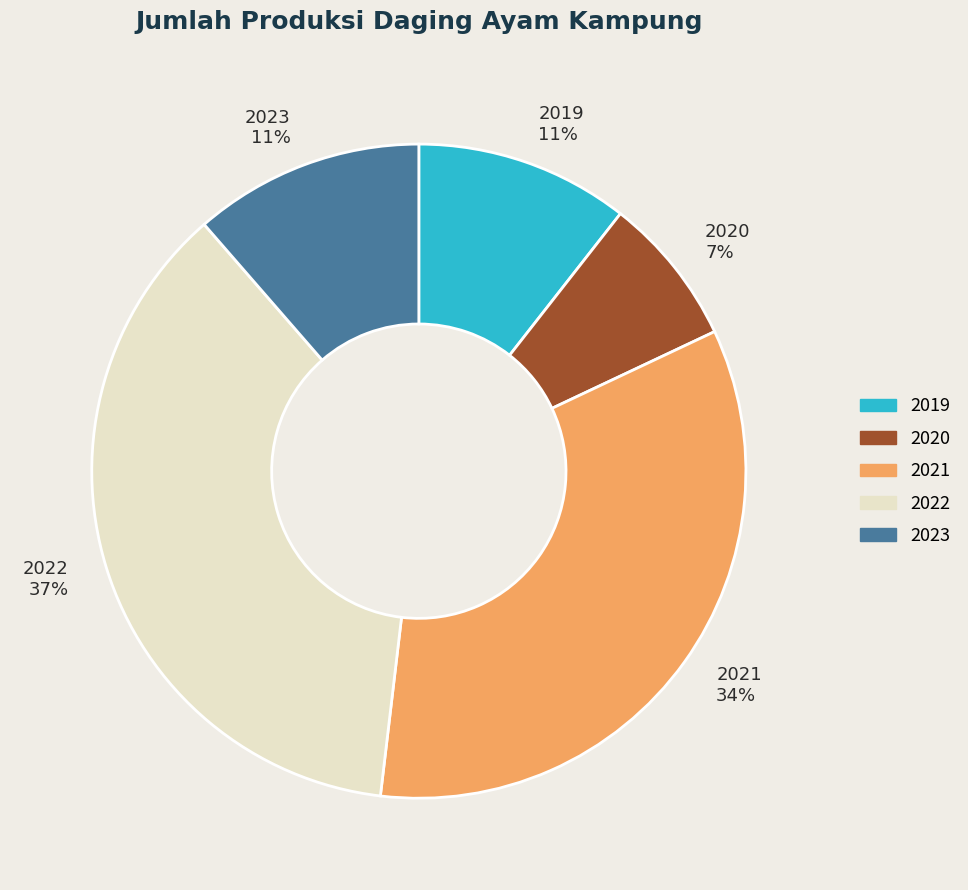

Between 2020 and 2019, which is larger?

2019